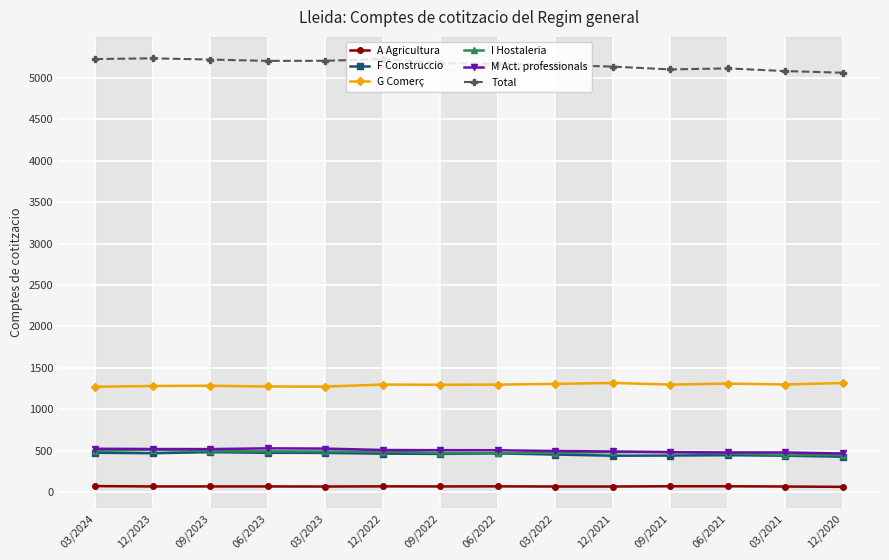

True or false: A Agricultura has a value of 71 at 03/2024.

True